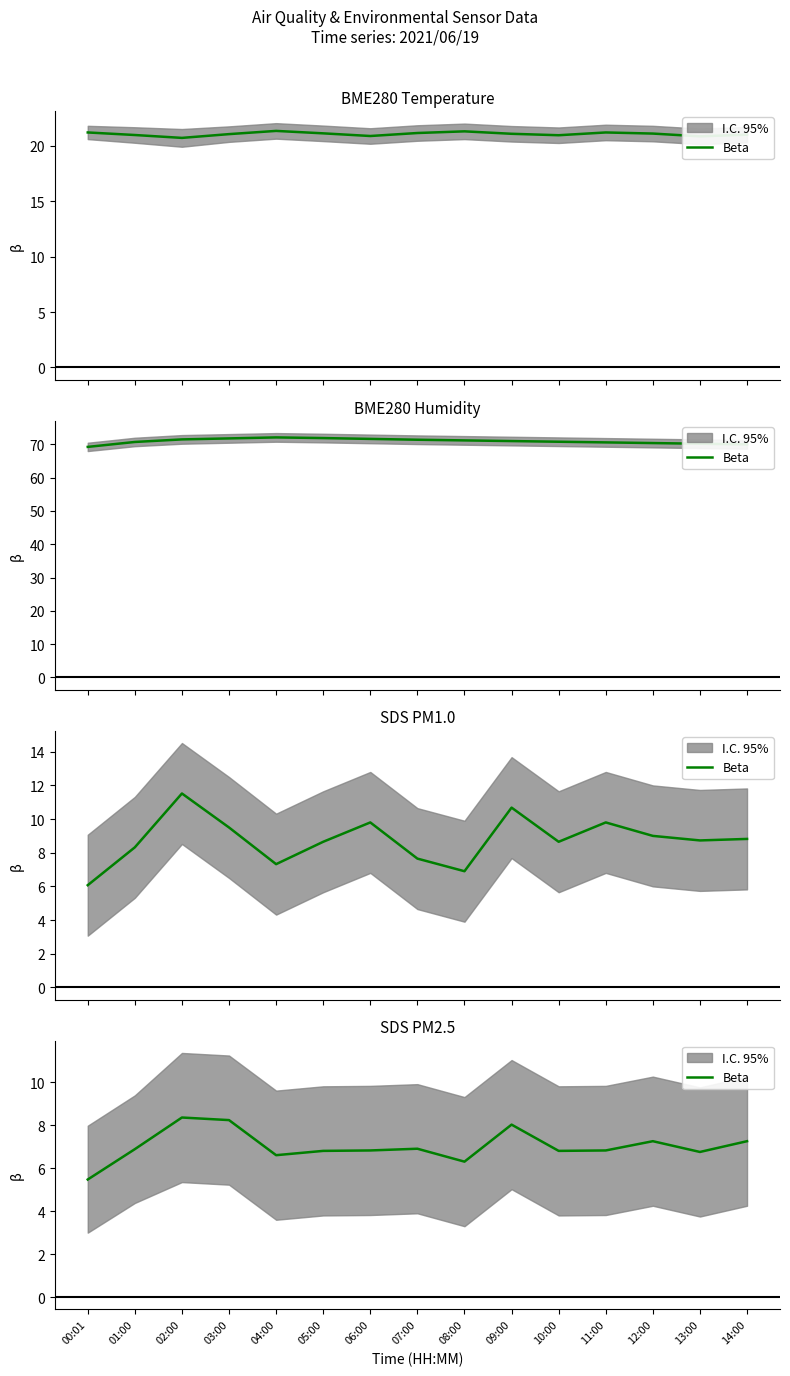

How many points are lower than both their immediate neighbors (excluding endpoints)?

4